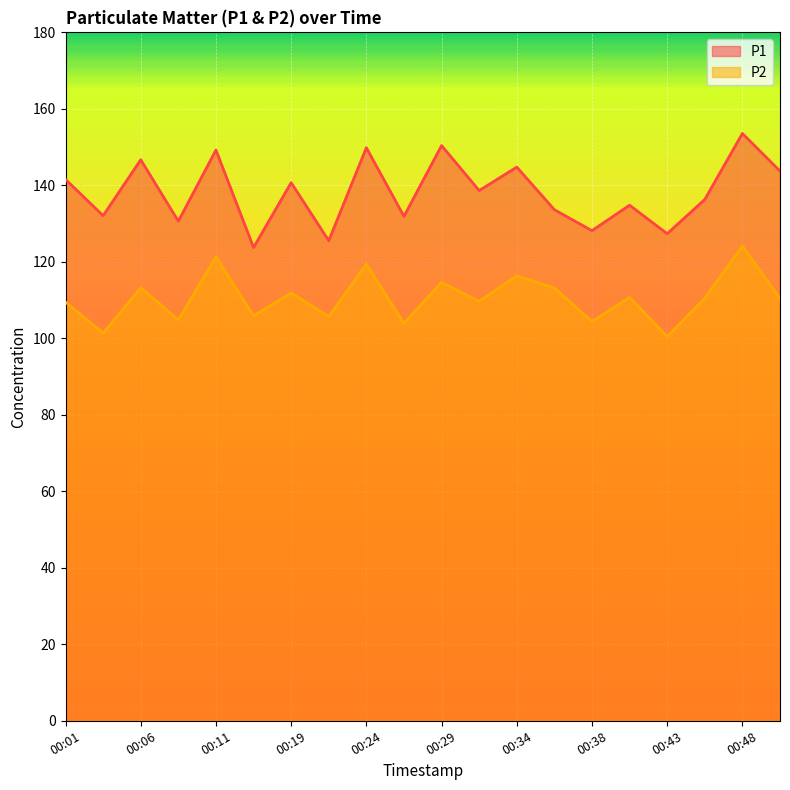

Reading left to right, what are all the values shown in this chart?

P1: 141.6	132.1	146.7	130.6	149.2	123.8	140.7	125.5	149.8	131.9	150.4	138.6	144.8	133.6	128.2	134.8	127.3	136.3	153.6	143.8
P2: 109.5	101.3	113.2	104.8	121.3	105.9	111.8	105.7	119.3	103.9	114.6	109.7	116.3	113.2	104.4	110.7	100.4	110.5	124.1	110.4